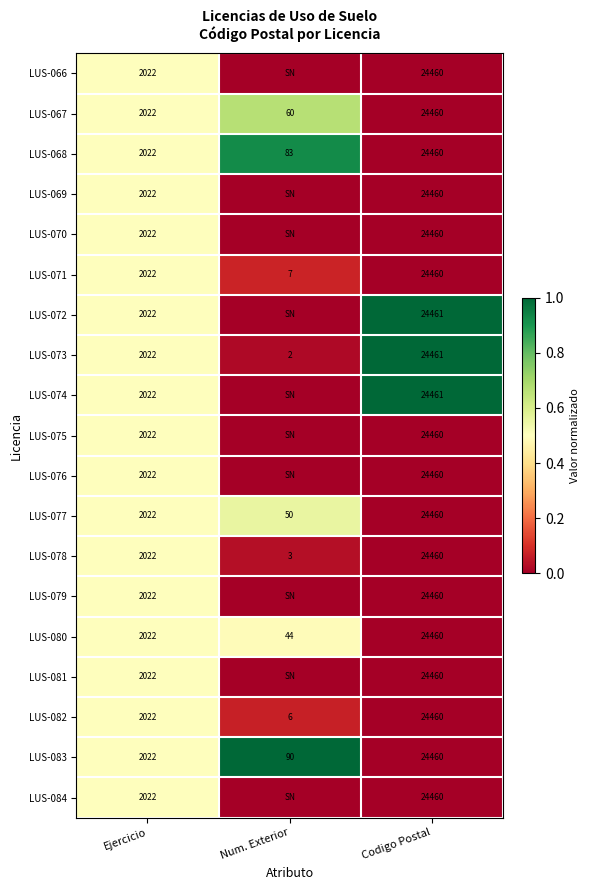

True or false: LUS-083 has a value of 11163 at Codigo Postal.

False